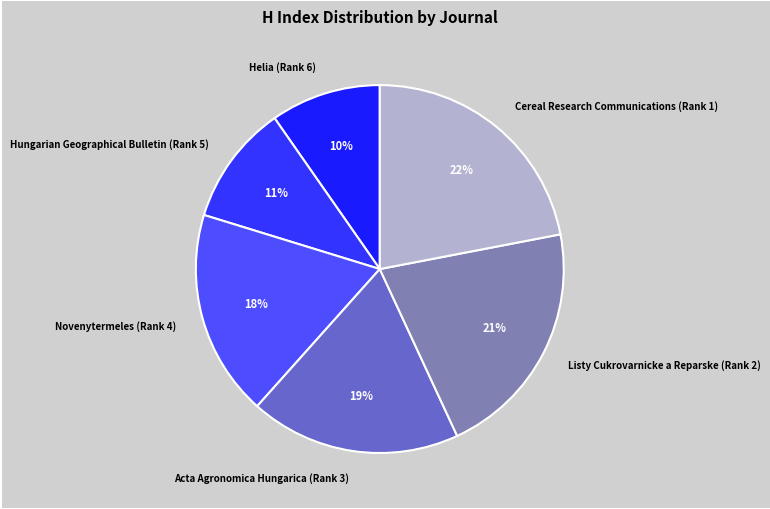

Which category has the biggest portion of the pie?

Cereal Research Communications (Rank 1)